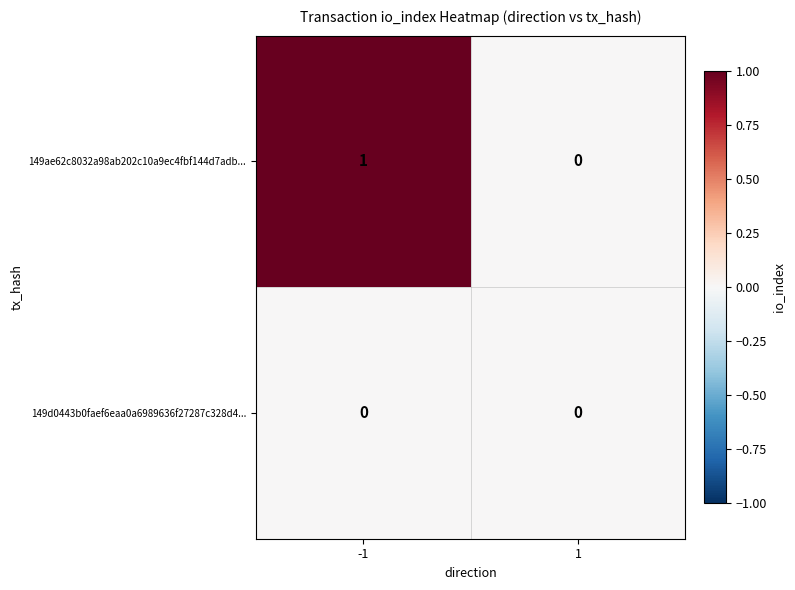

Count the number of categories in the chart.

2